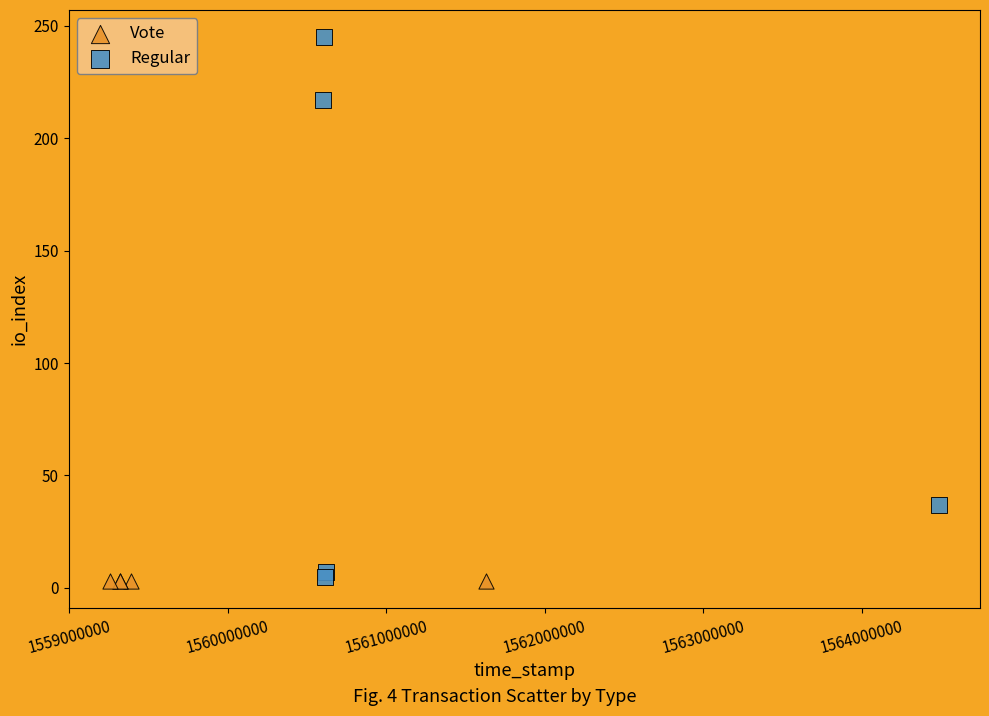

Which series contains the highest Y value?

Regular